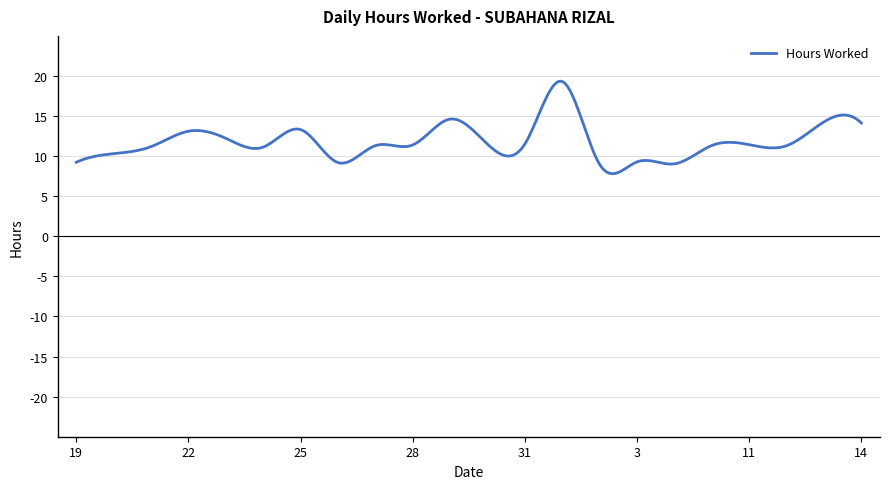

What is the sum of all values?

4723.4